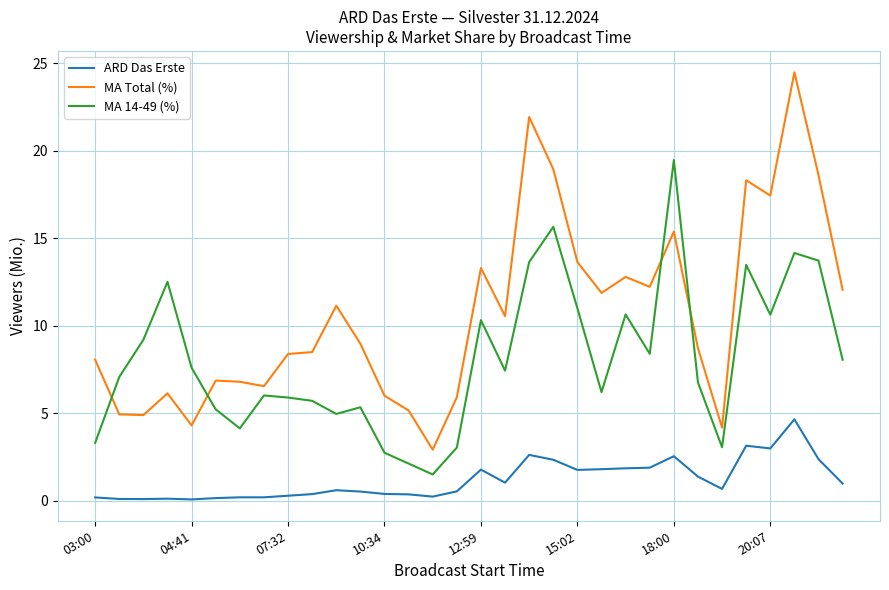

List the series in order of their peak value, highest first.

MA Total (%), MA 14-49 (%), ARD Das Erste